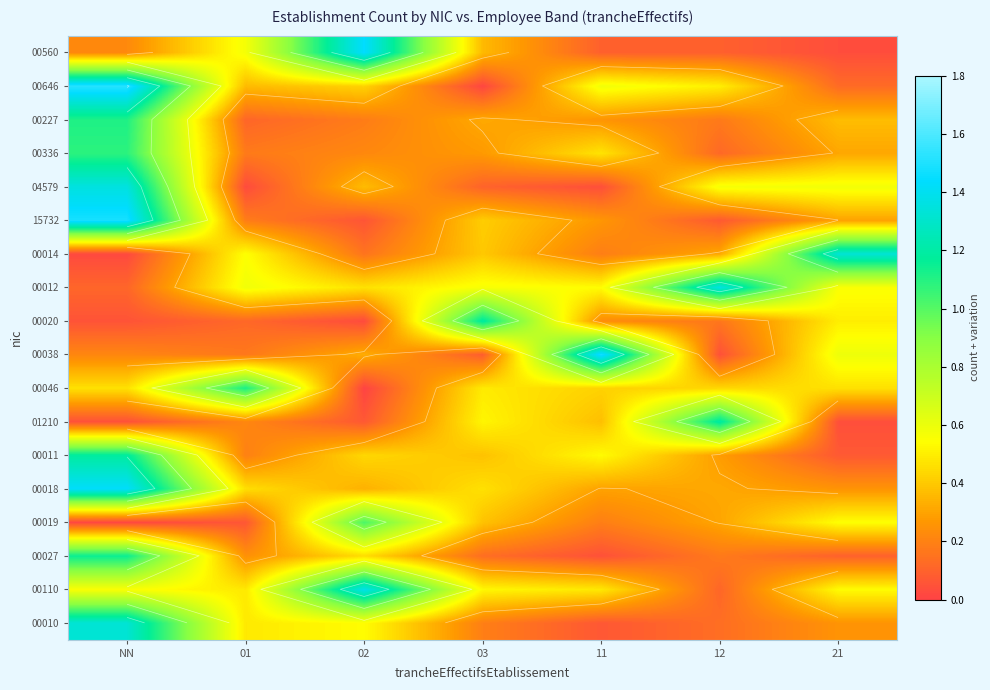

Which has a higher value, 21 or 12?

12